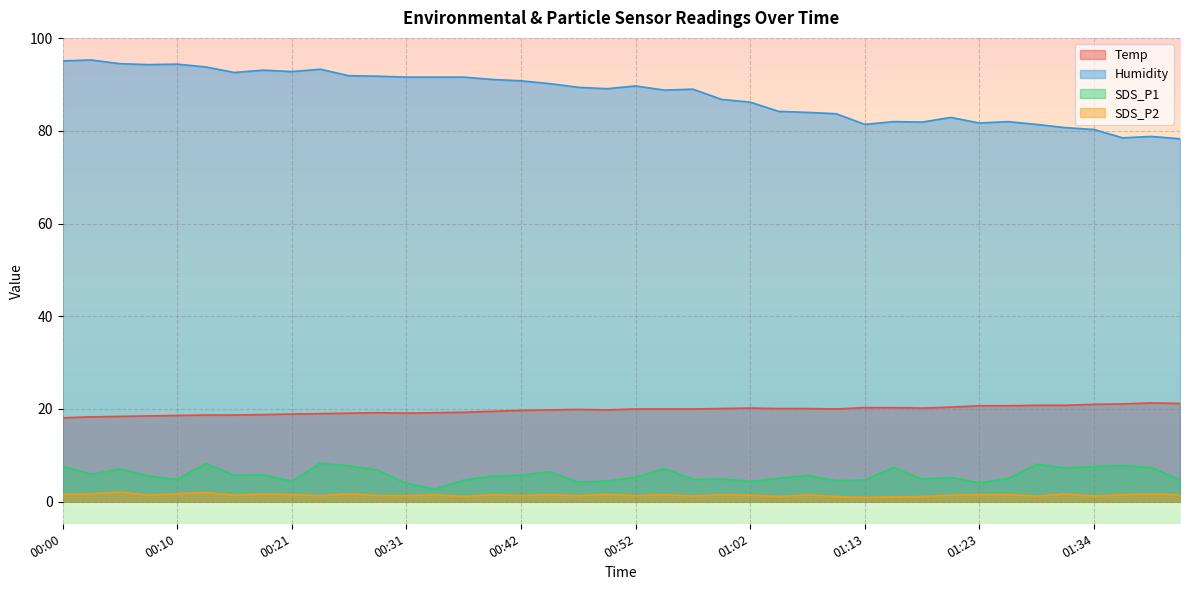

True or false: Temp has more than 2 points higher than both neighbors.

True